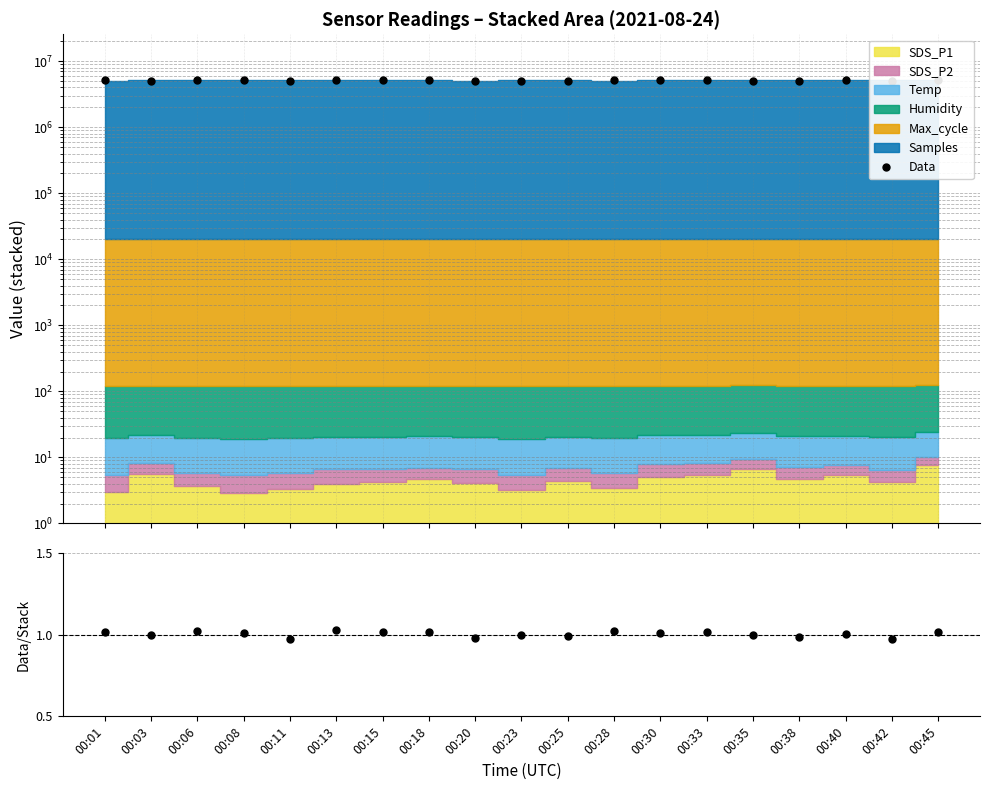

Which series has the largest total across all categories?

Data